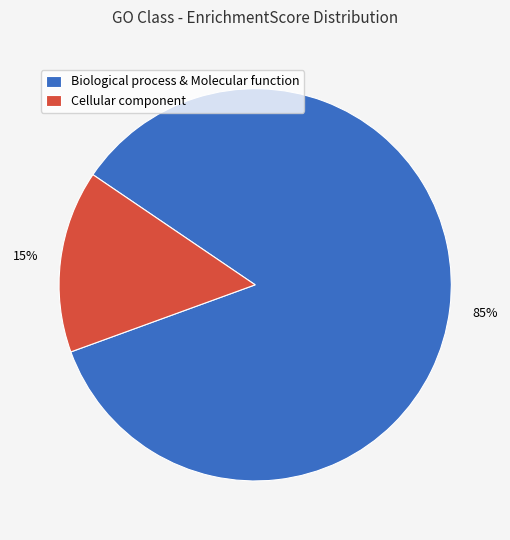

Does Cellular component account for over 50% of the chart?

No